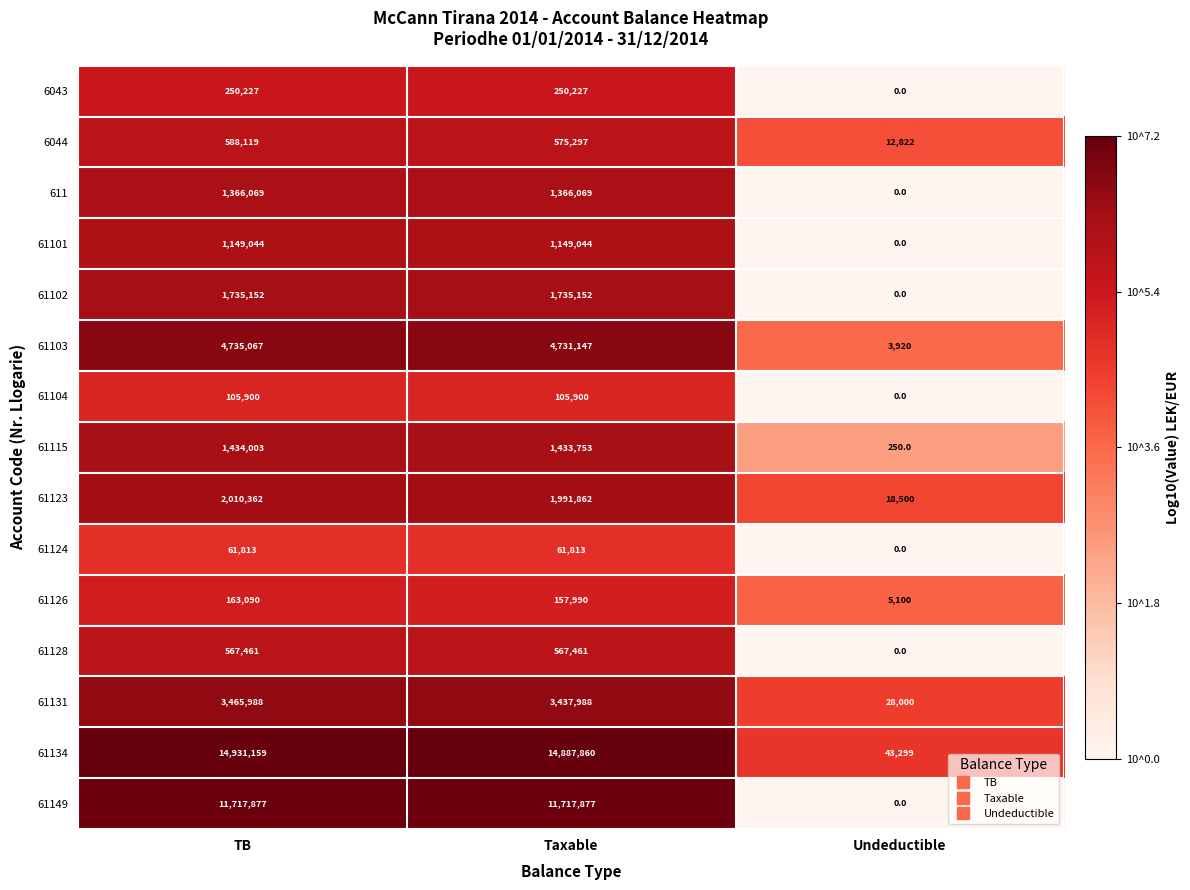

At TB, list the series in order from smallest to largest.

61124, 61104, 61126, 6043, 61128, 6044, 61101, 611, 61115, 61102, 61123, 61131, 61103, 61149, 61134